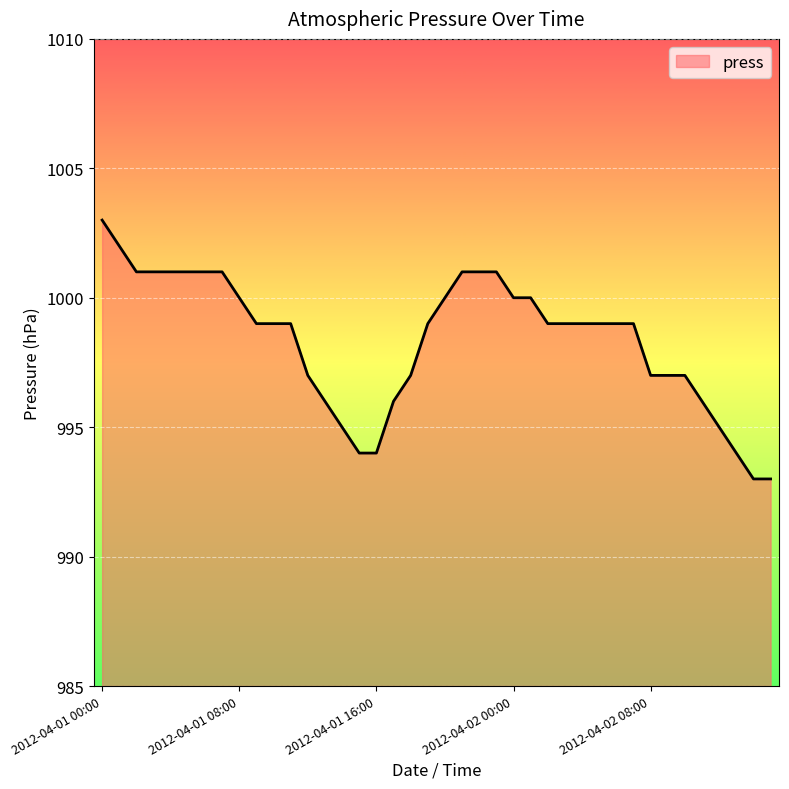

What is the minimum value shown in the chart?

993